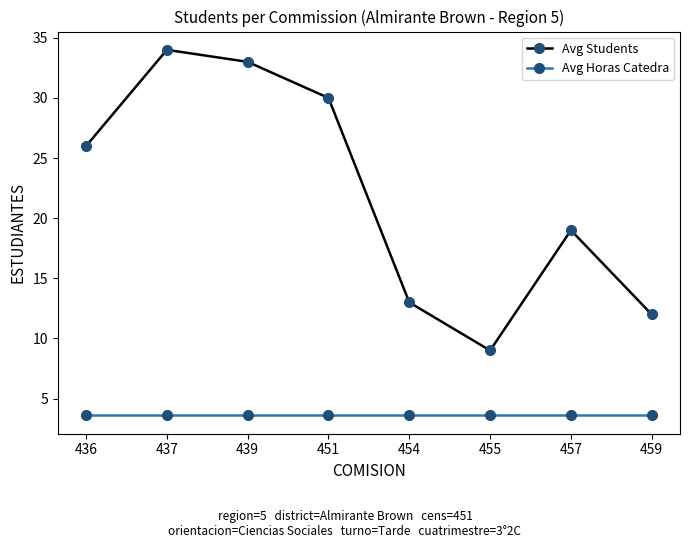

Which series has the largest range (max minus min)?

Avg Students